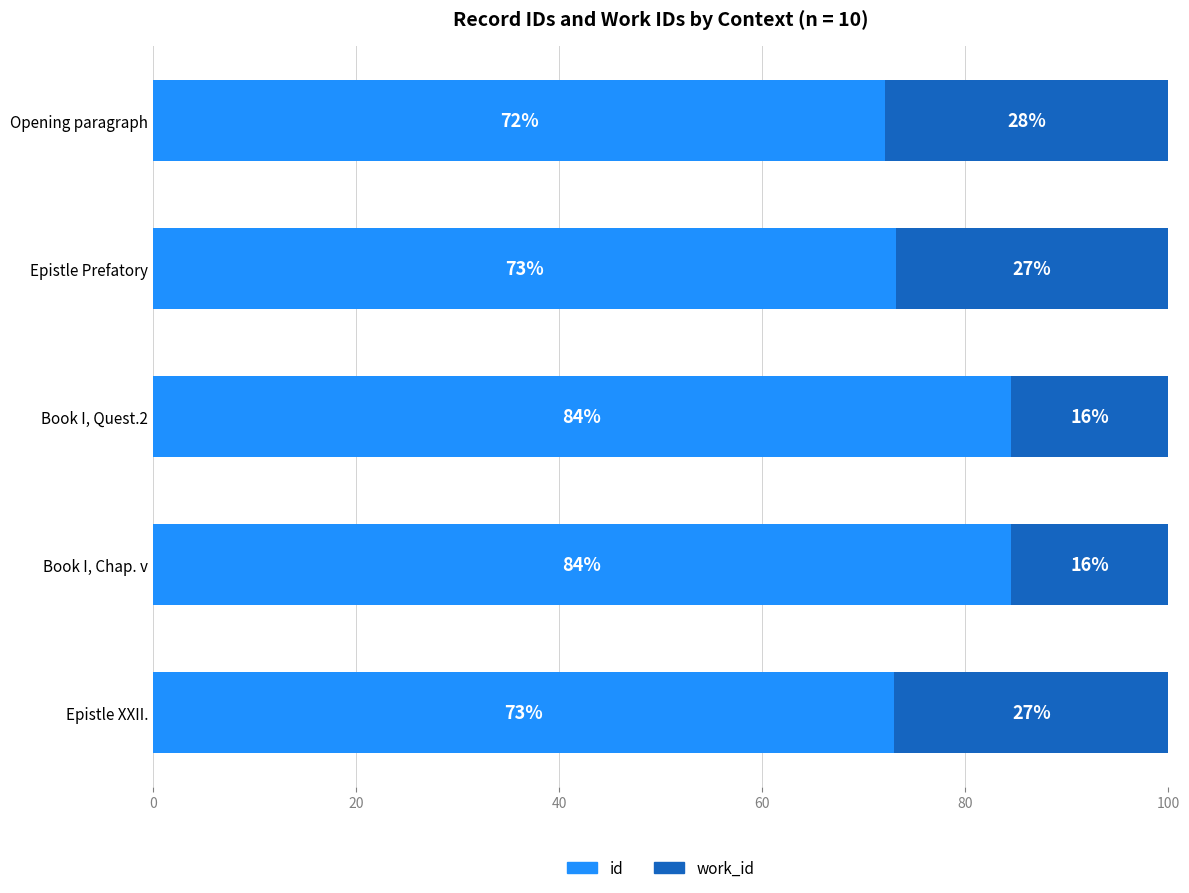

Which category has the lowest value in the id series?

Opening paragraph